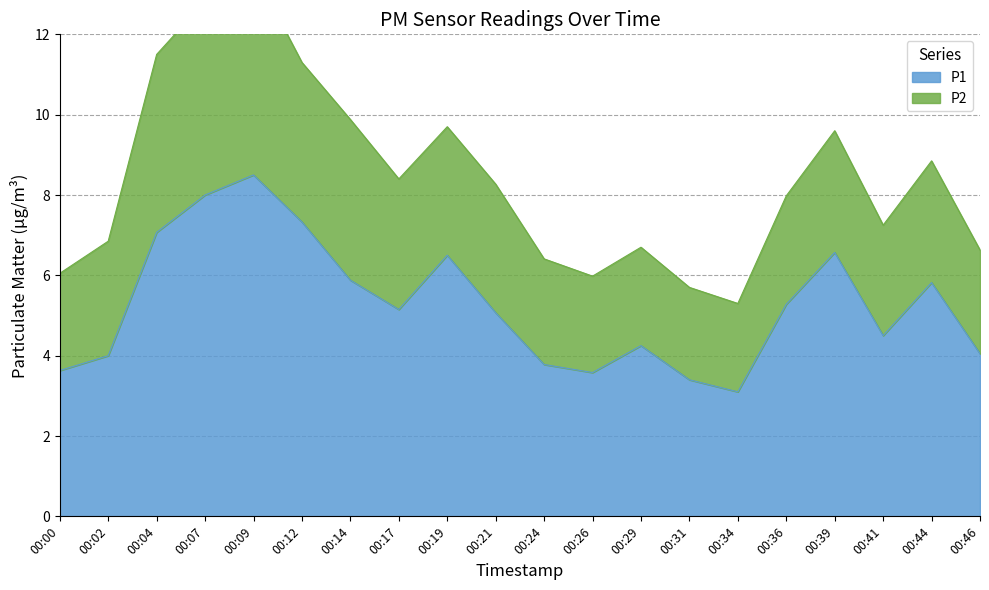

Count the number of categories in the chart.

20